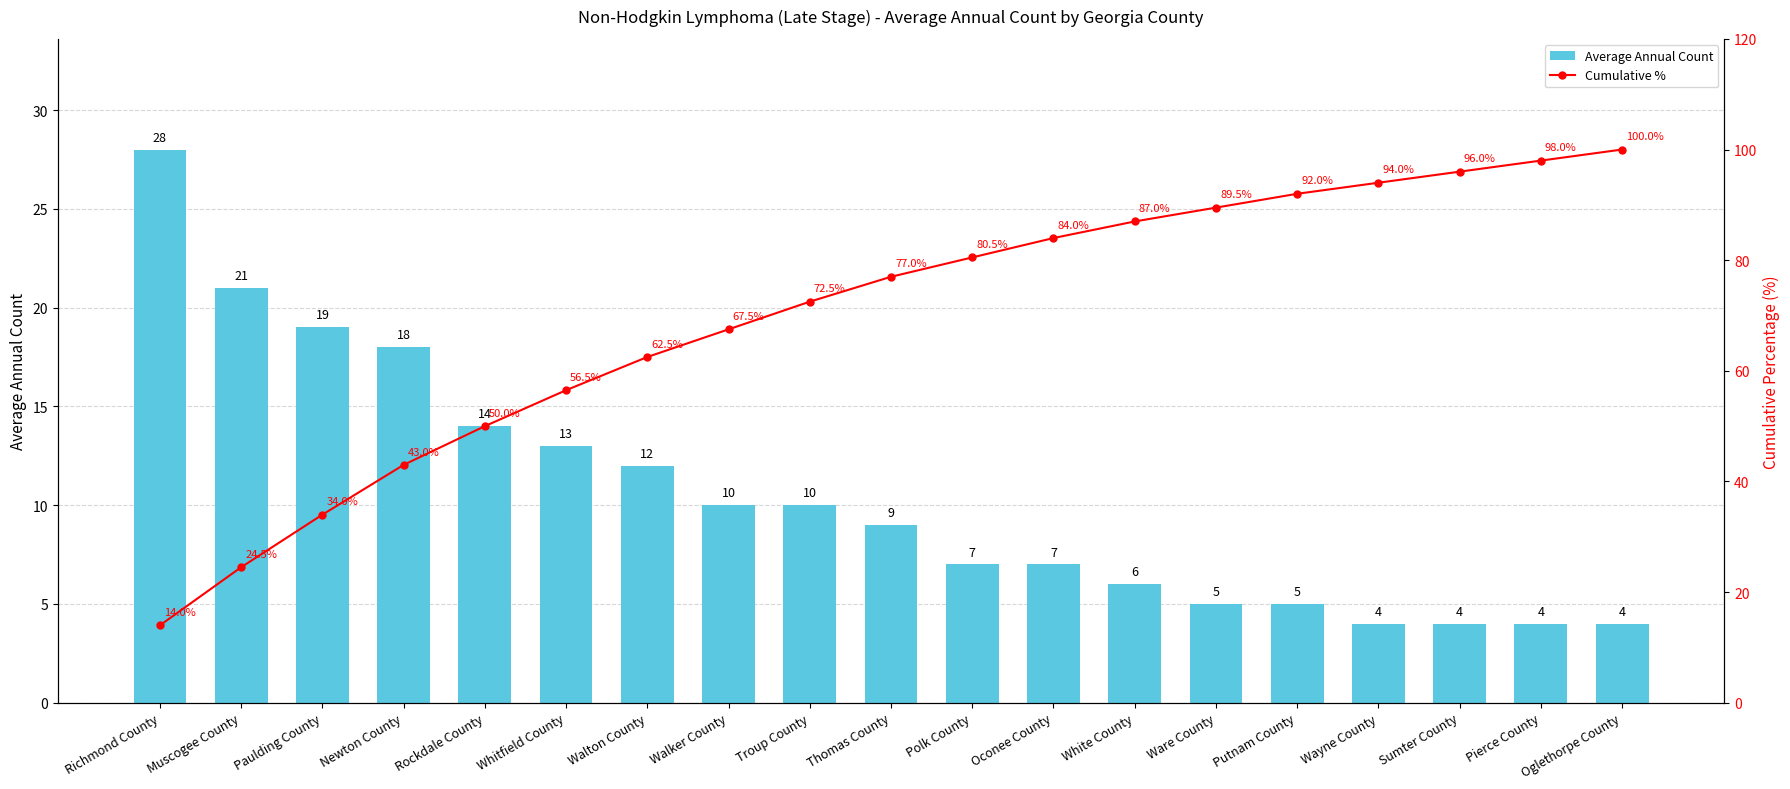

Are the bars grouped side by side (vs. stacked)?

Yes